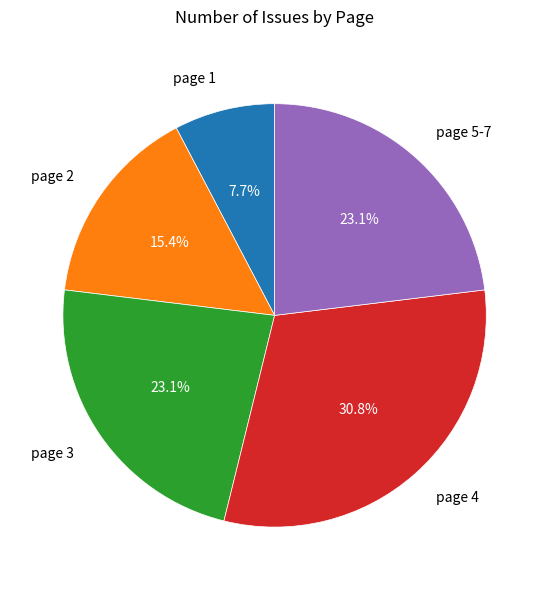

Does page 1 account for over 50% of the chart?

No